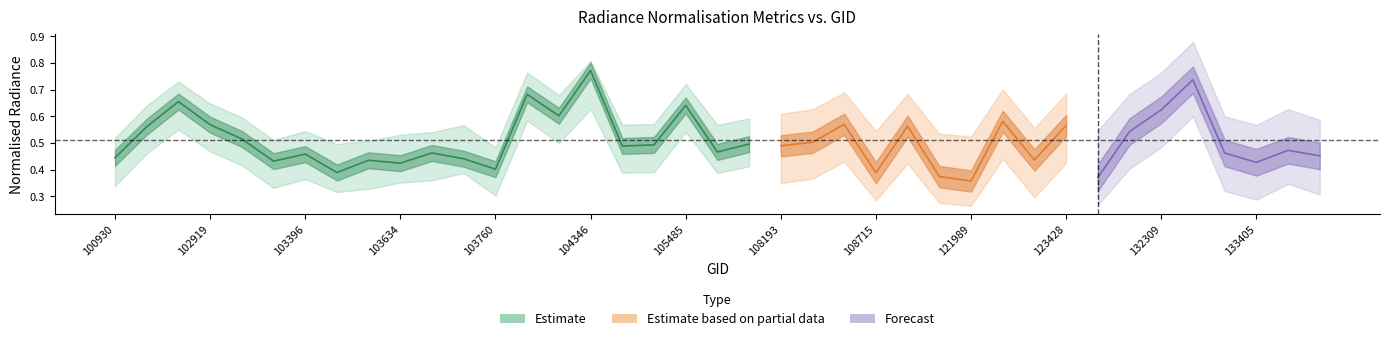

Does the chart display data point markers on the line(s)?

No